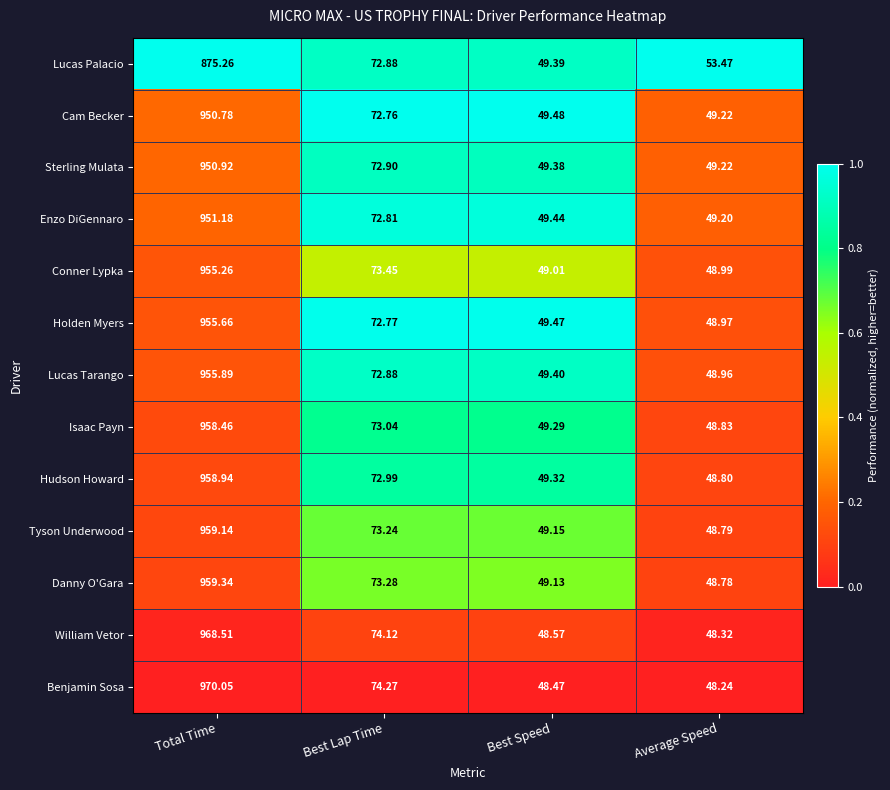

At which label does Sterling Mulata first exceed 72?

Total Time